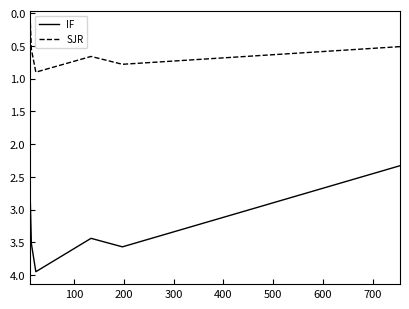

What is the difference between the second highest and second lowest values in the SJR series?

0.3